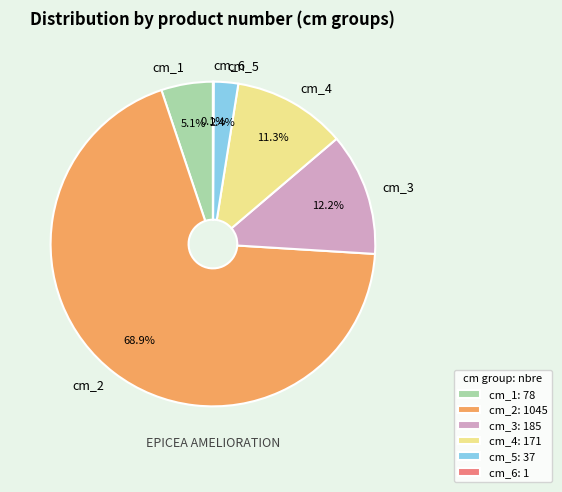

Is it true that cm_2 is 24% of the pie?

False